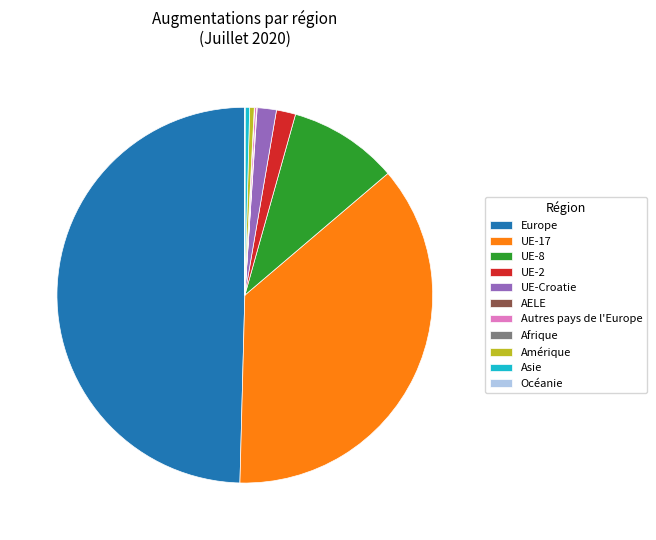

Which slice is the largest?

Europe